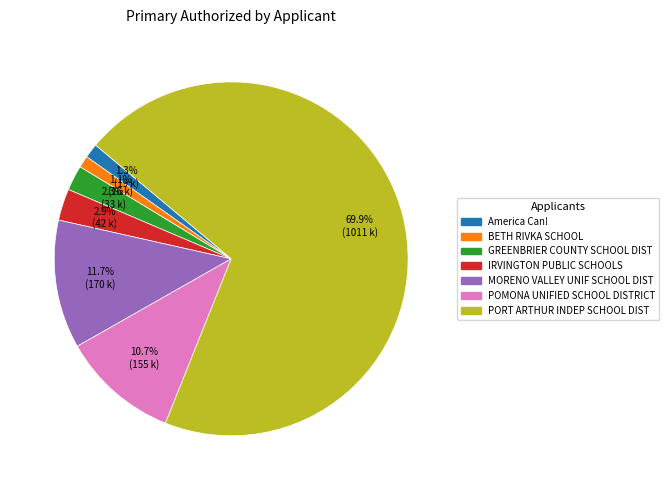

Is the sum of BETH RIVKA SCHOOL and America Can! greater than half?

No